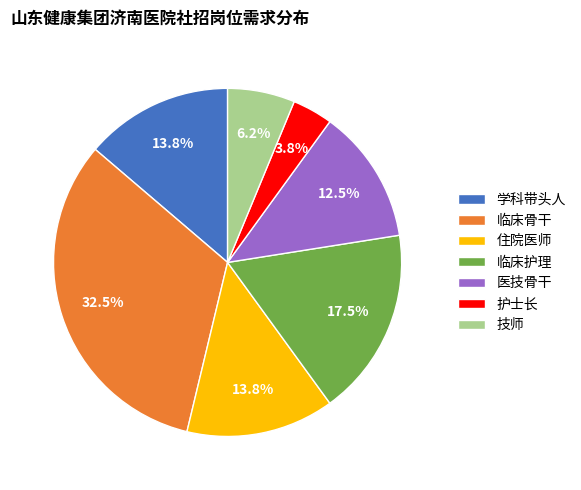

Is it true that 技师 is 19% of the pie?

False